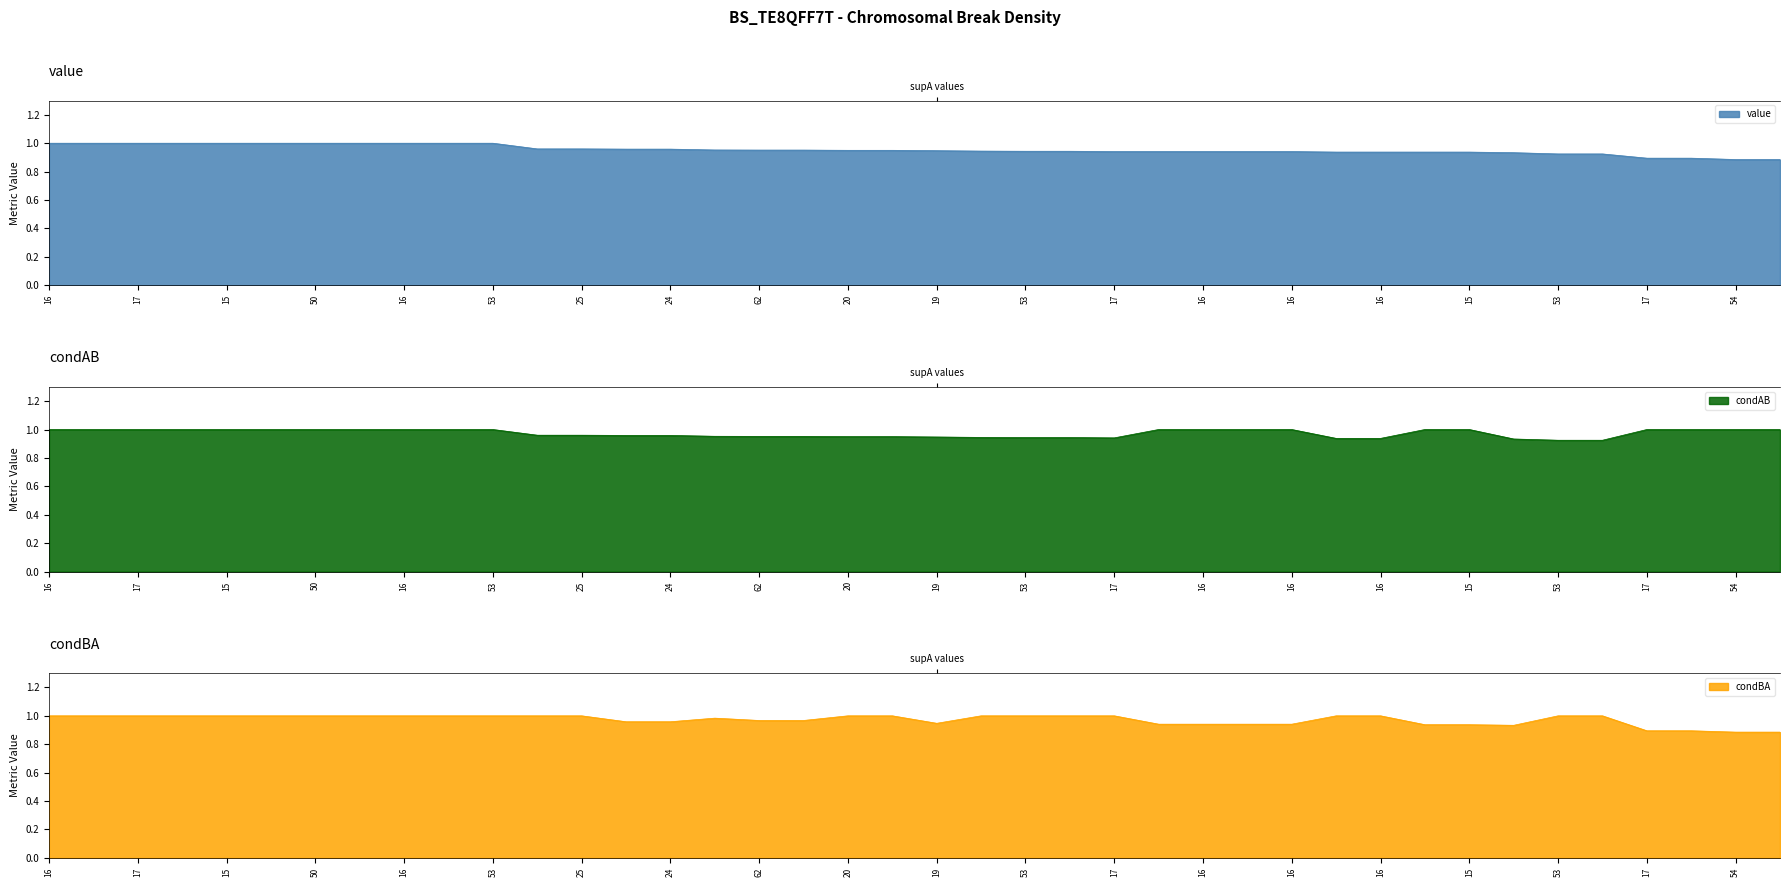

Reading left to right, extract all data points from this chart.

value: 1.0	1.0	1.0	1.0	1.0	1.0	1.0	1.0	1.0	1.0	1.0	1.0	1.0	1.0	1.0	1.0	1.0	1.0	0.9	0.9	0.9	0.9	0.9	0.9	0.9	0.9	0.9	0.9	0.9	0.9	0.9	0.9	0.9	0.9	0.9	0.9	0.9	0.9	0.9	0.9
condAB: 1.0	1.0	1.0	1.0	1.0	1.0	1.0	1.0	1.0	1.0	1.0	1.0	1.0	1.0	1.0	1.0	1.0	1.0	0.9	0.9	0.9	0.9	0.9	0.9	0.9	1.0	1.0	1.0	1.0	0.9	0.9	1.0	1.0	0.9	0.9	0.9	1.0	1.0	1.0	1.0
condBA: 1.0	1.0	1.0	1.0	1.0	1.0	1.0	1.0	1.0	1.0	1.0	1.0	1.0	1.0	1.0	1.0	1.0	1.0	1.0	1.0	0.9	1.0	1.0	1.0	1.0	0.9	0.9	0.9	0.9	1.0	1.0	0.9	0.9	0.9	1.0	1.0	0.9	0.9	0.9	0.9